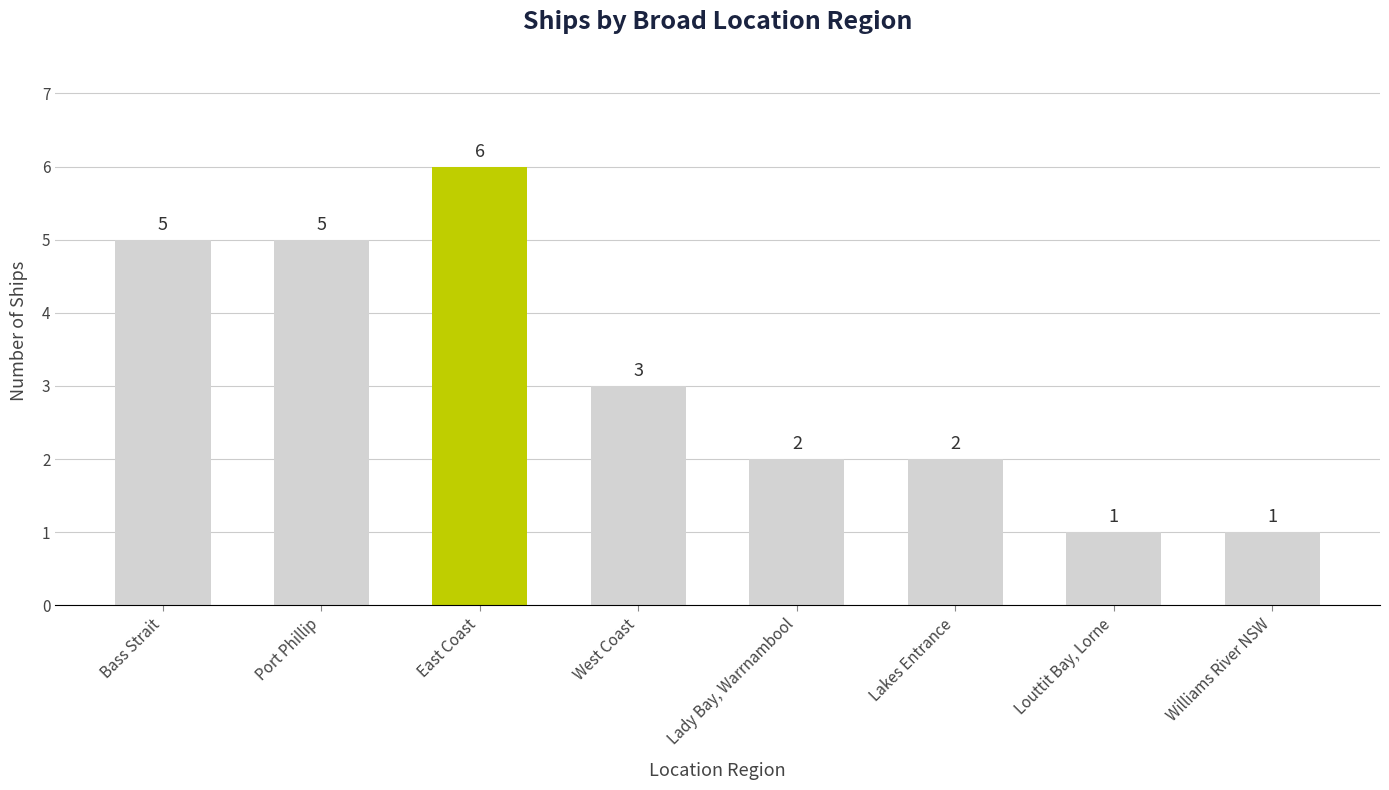

Which label corresponds to the largest value in the chart?

East Coast